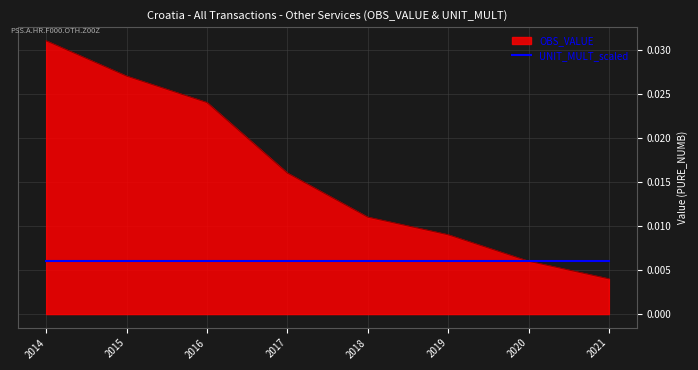

Where is OBS_VALUE nearest to the value 0?

2021